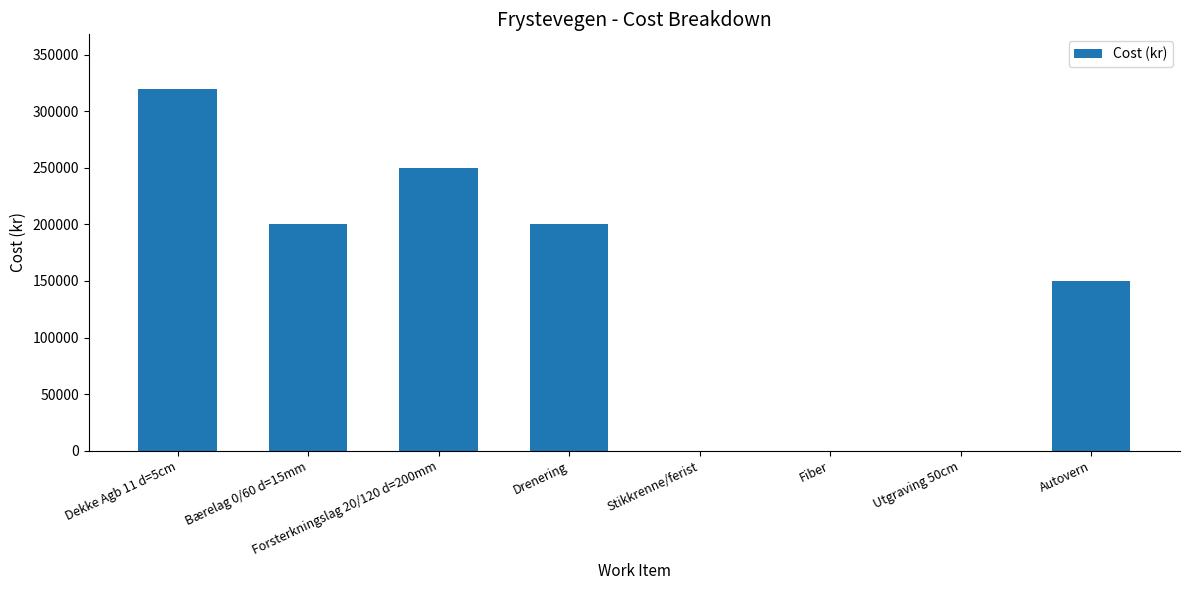

What is the sum of all values?

1120000